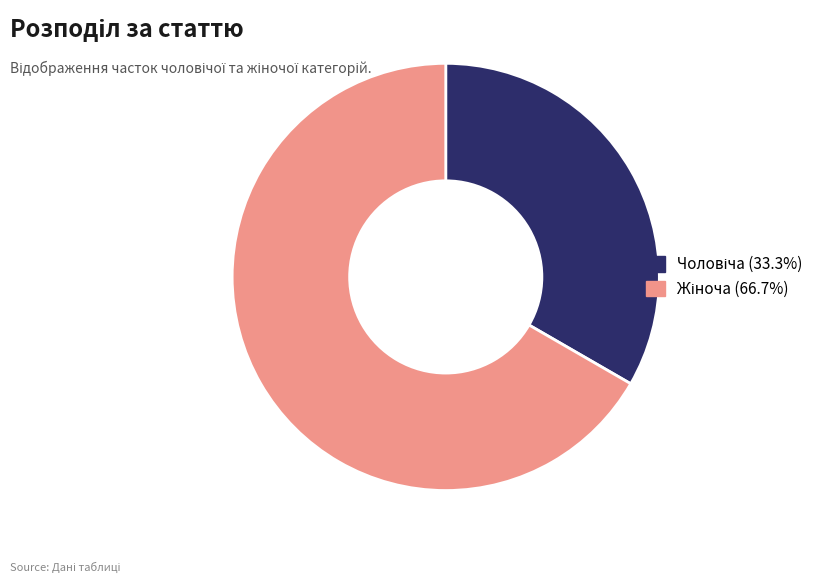

Is there a majority slice in this chart?

Yes